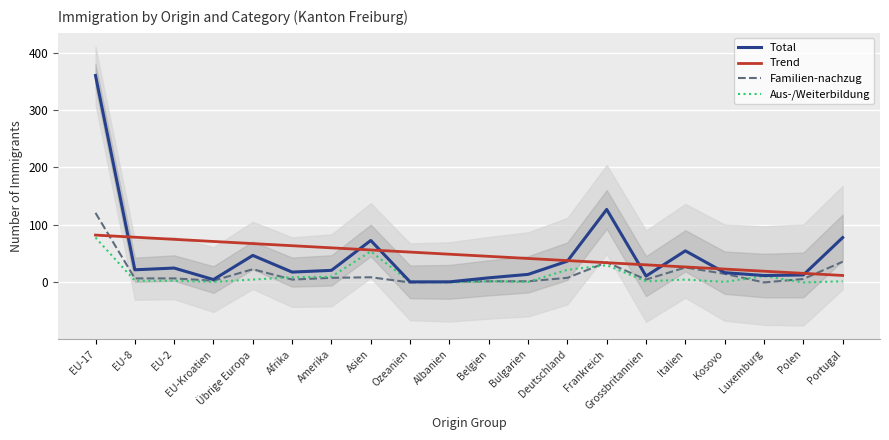

Is this an area chart (filled region under the line)?

No